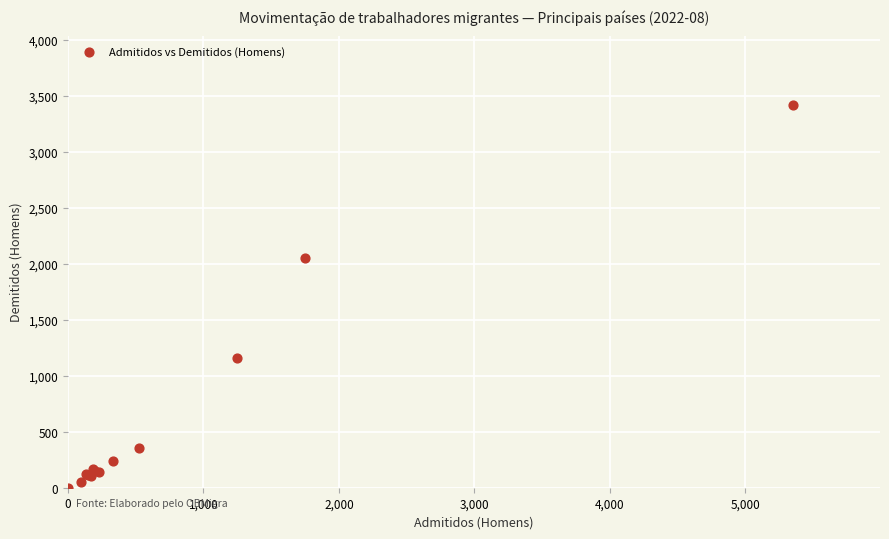

What Y value in the scatter plot is closest to 1712?

2054